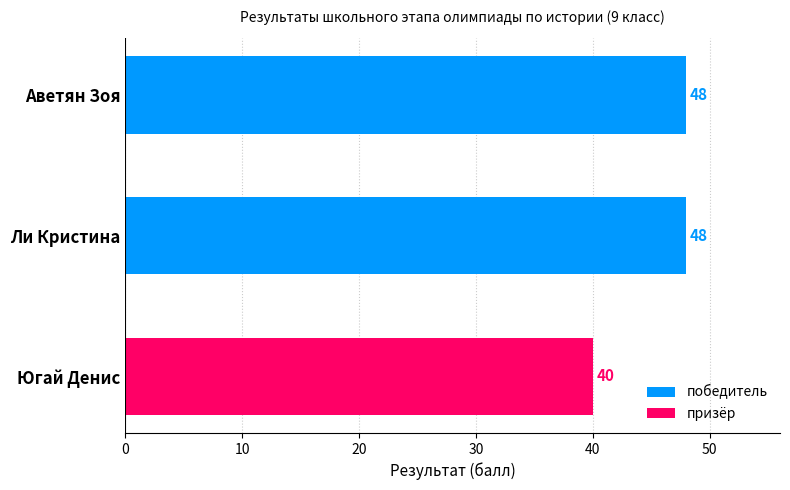

How many distinct data groups are displayed?

1